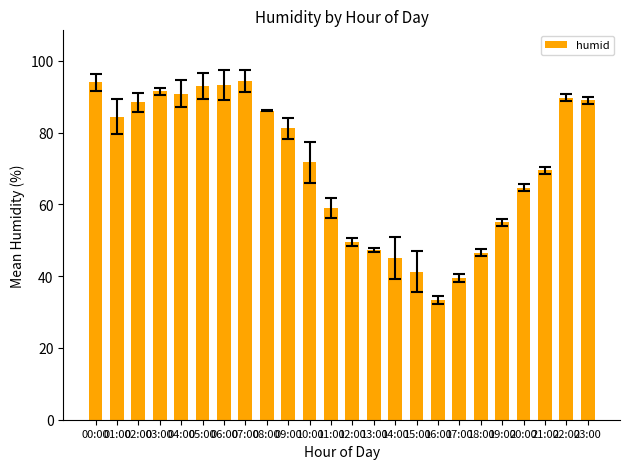

The value at 07:00 is 94.3. True or false?

True